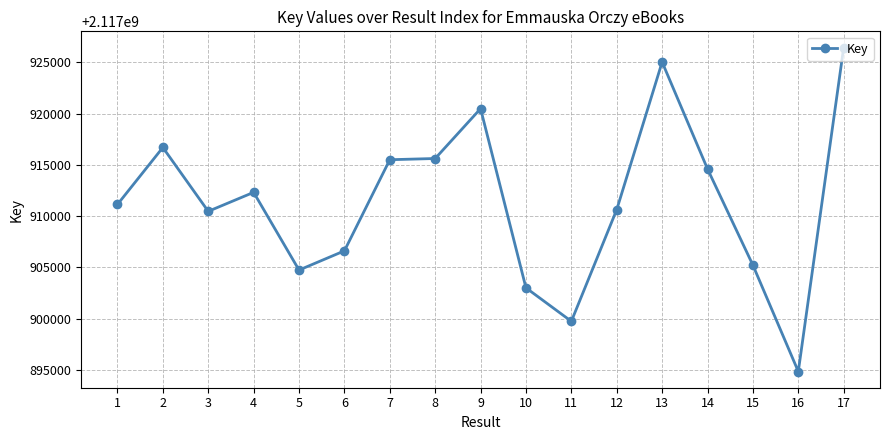

What is the ratio of the value at 15 to the value at 4?

1.0